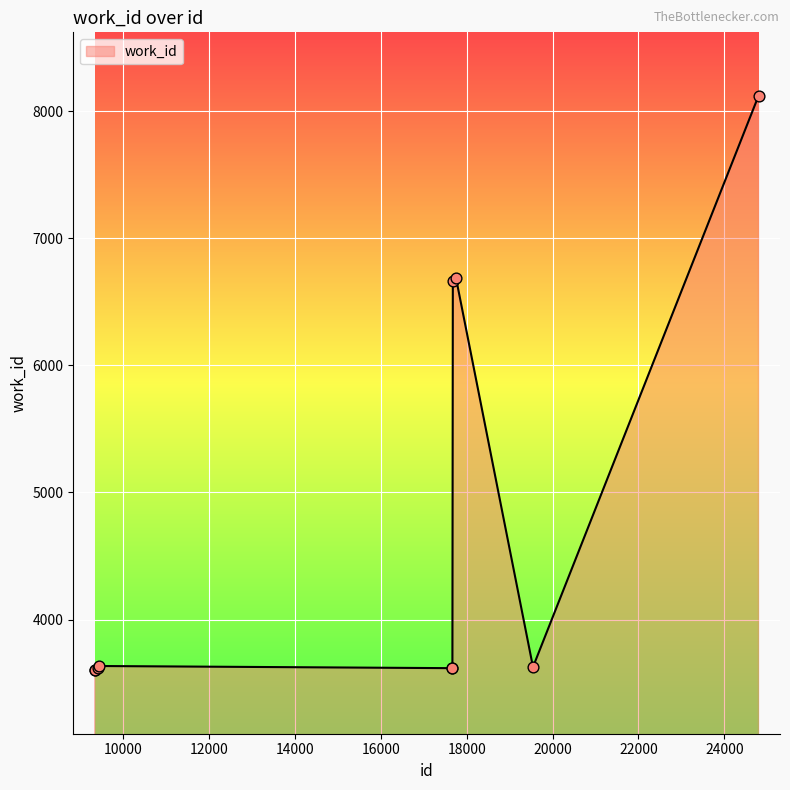

What is the maximum value shown in the chart?

8122